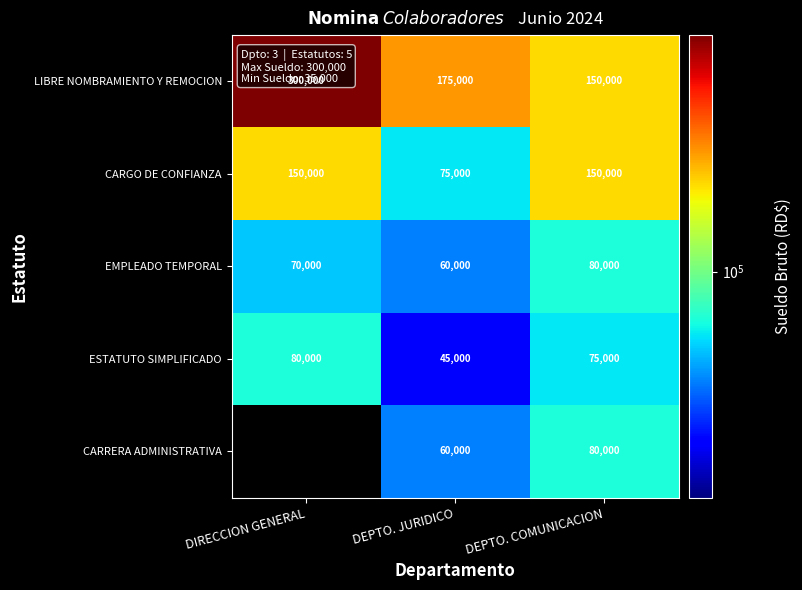

At how many categories does at least one series exceed 284548?

1